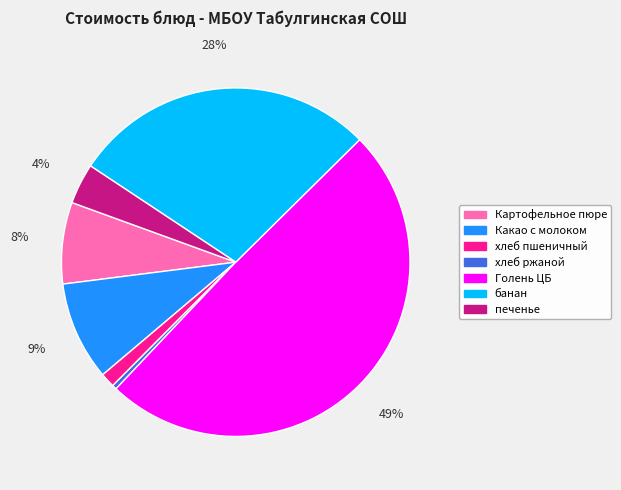

Is печенье the majority of the pie?

No